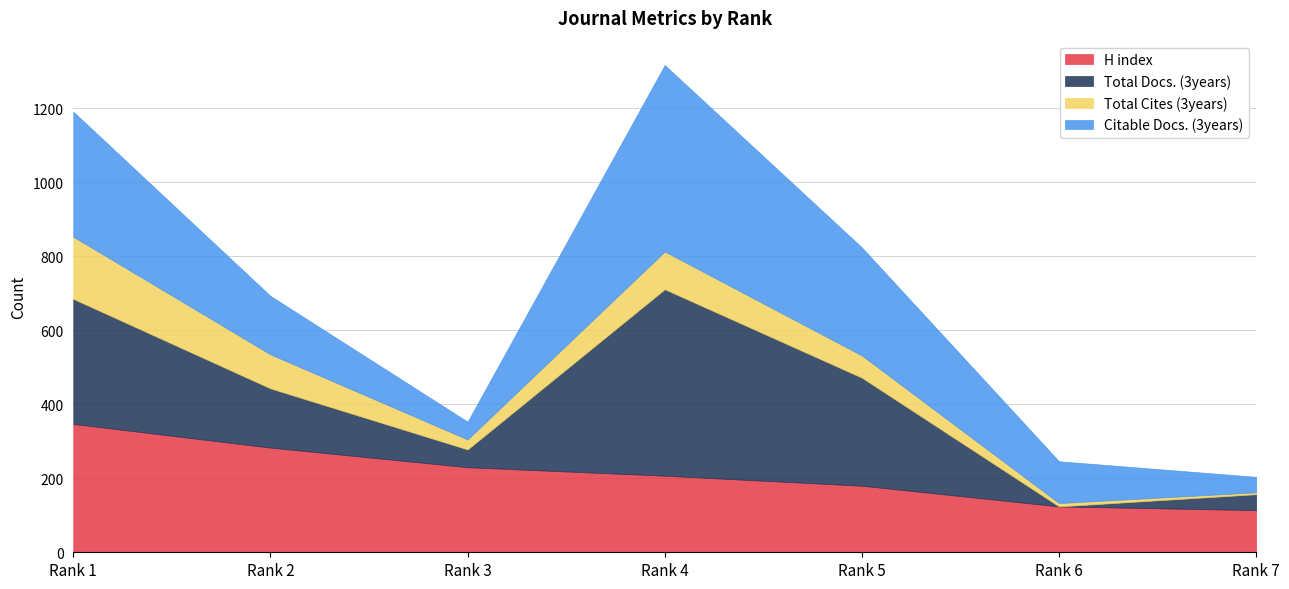

Which series has the largest range (max minus min)?

Total Docs. (3years)